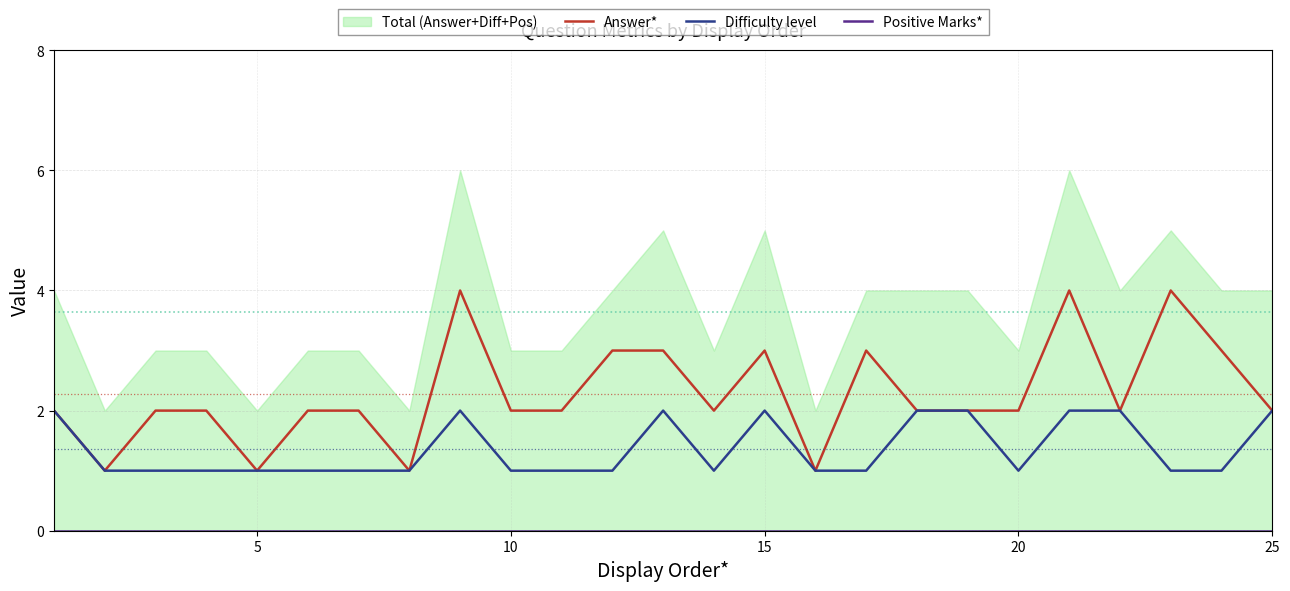

Is it true that Difficulty level equals 3 at 25?

False